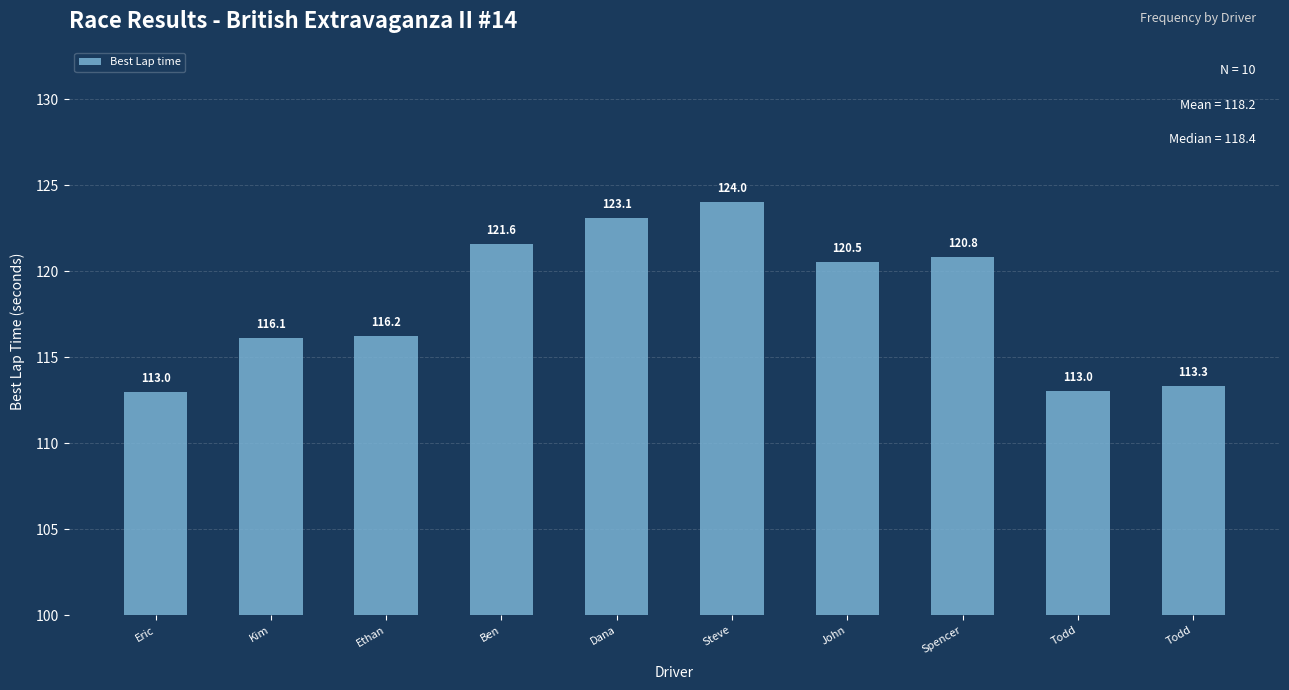

Is it true that the value at Ethan is 116.2?

True